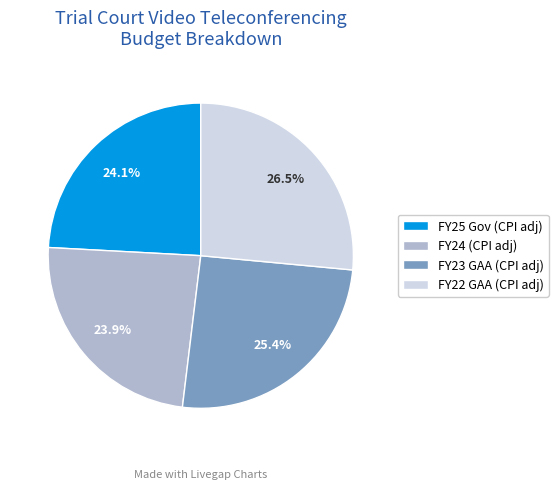

Does FY25 Gov (CPI adj) represent more than half of the total?

No